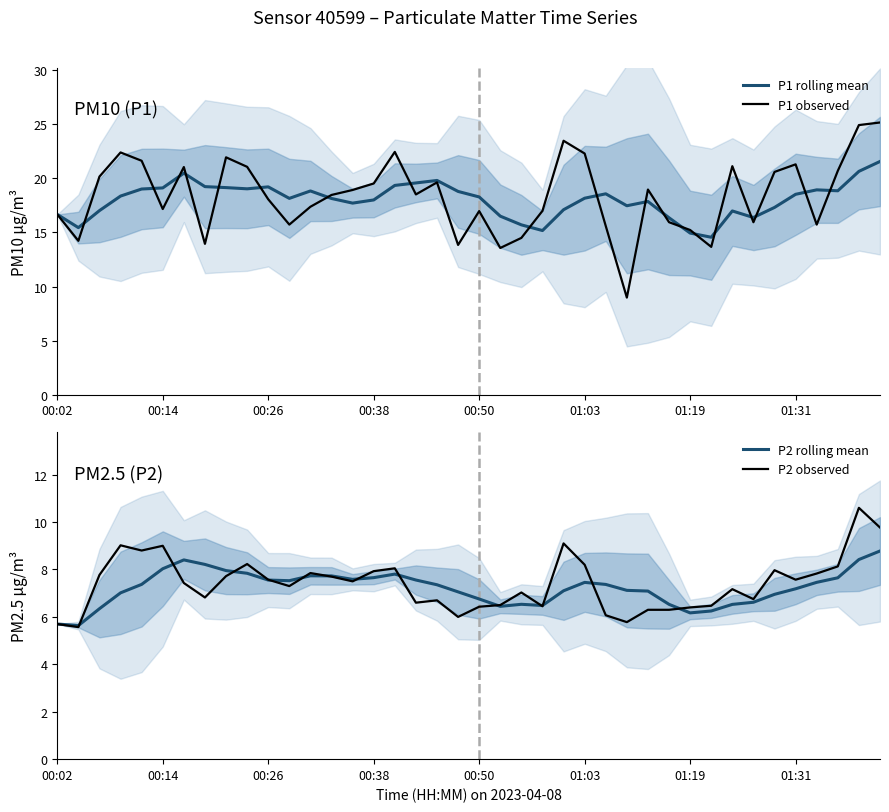

What is the maximum value for P1 observed?

25.2